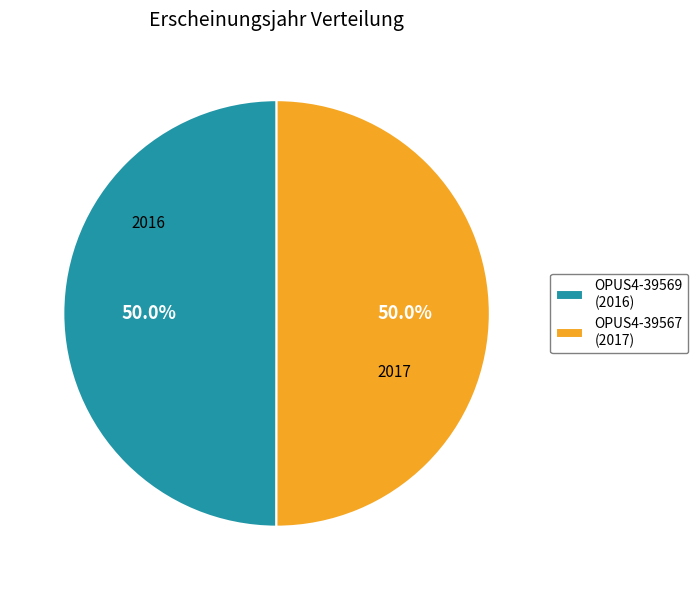

Combined, what portion of the pie is OPUS4-39567 (2017) and OPUS4-39569 (2016)?

100.0%